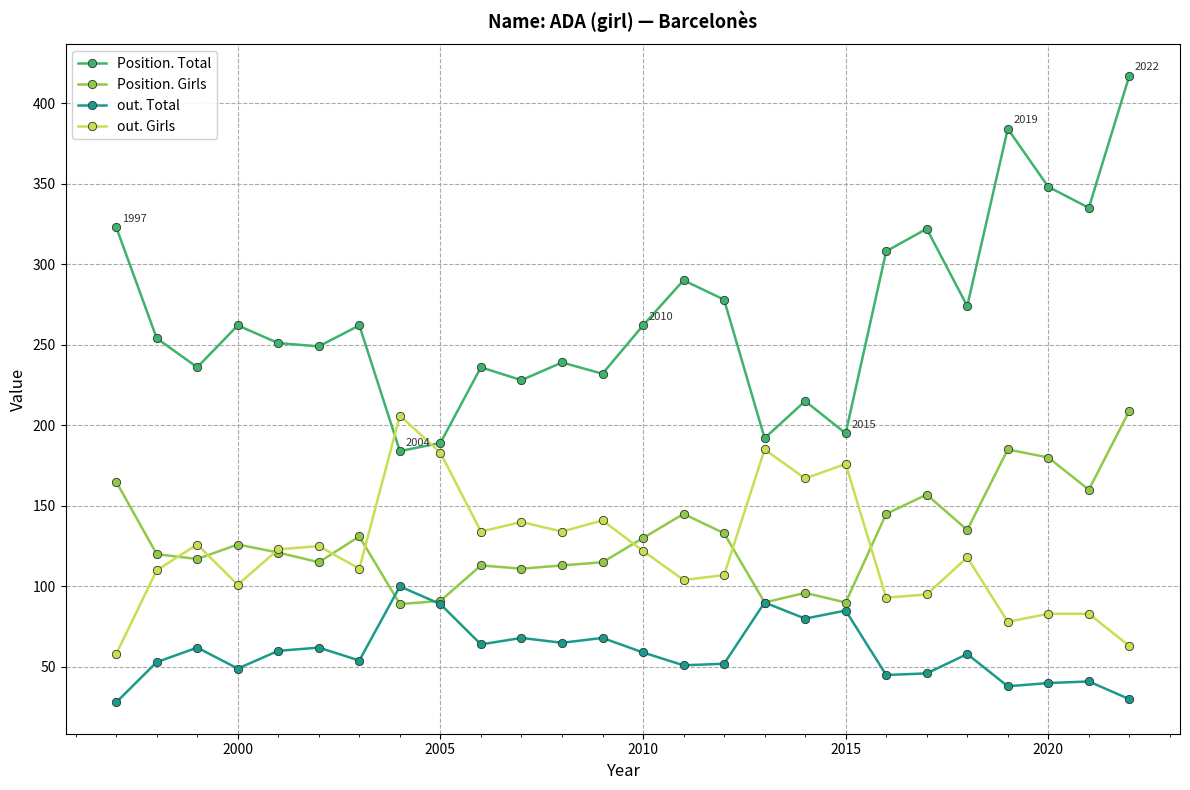

How many intersections are there between Position. Girls and out. Girls?

8